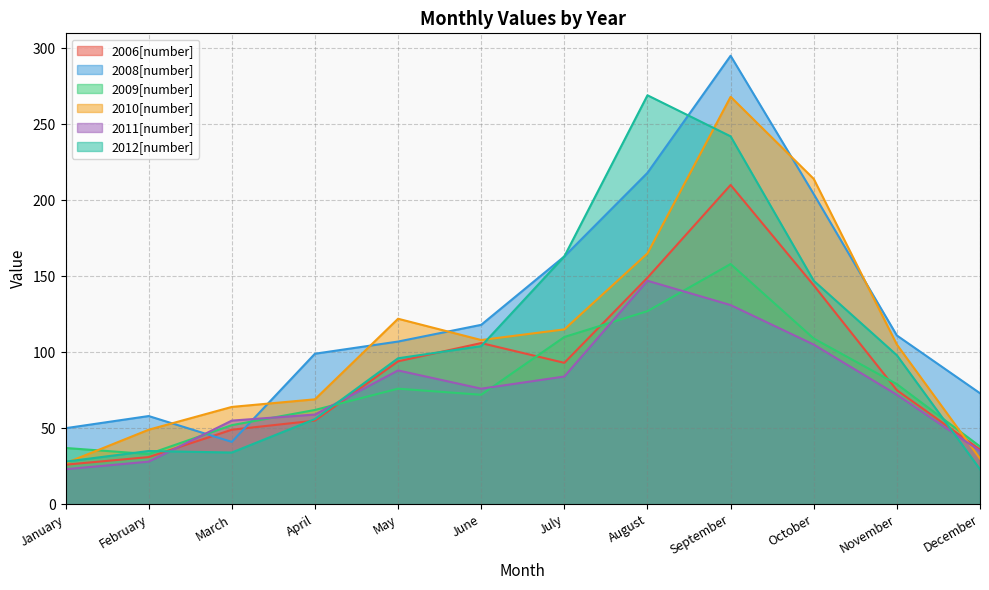

True or false: 2010[number] and 2011[number] intersect in this chart.

True